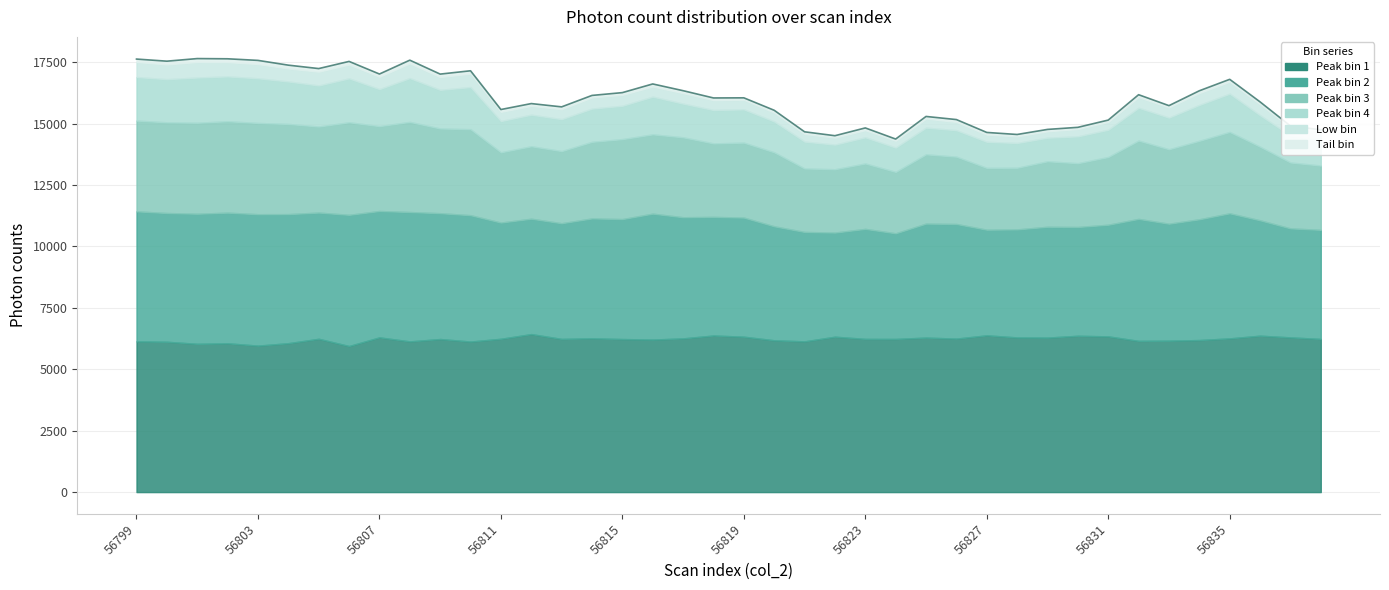

Where does the data first go above 16050?

56799